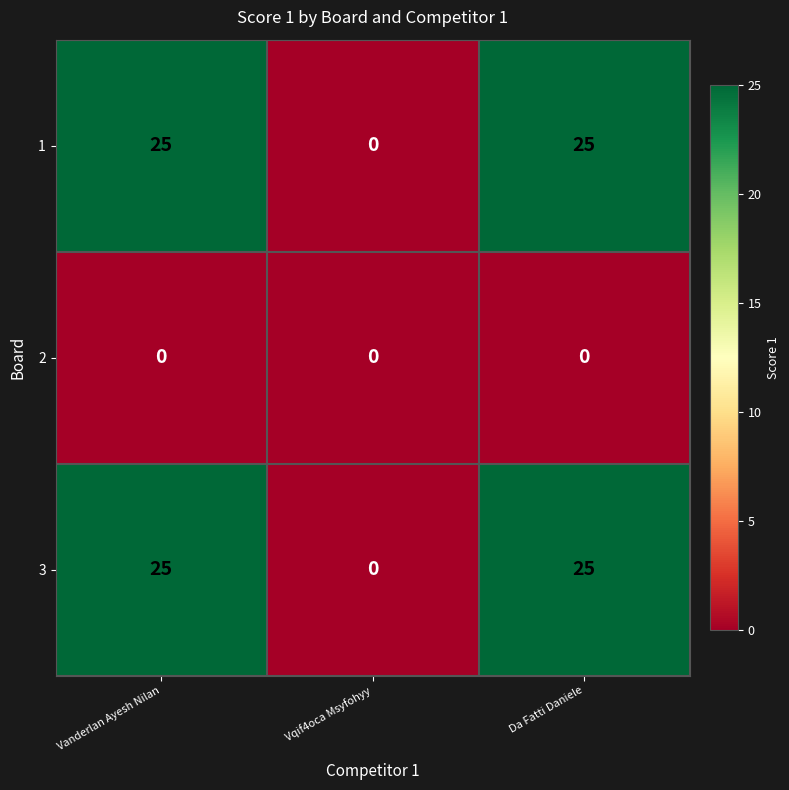

What is the difference between the second highest and minimum values in the 3 series?

25